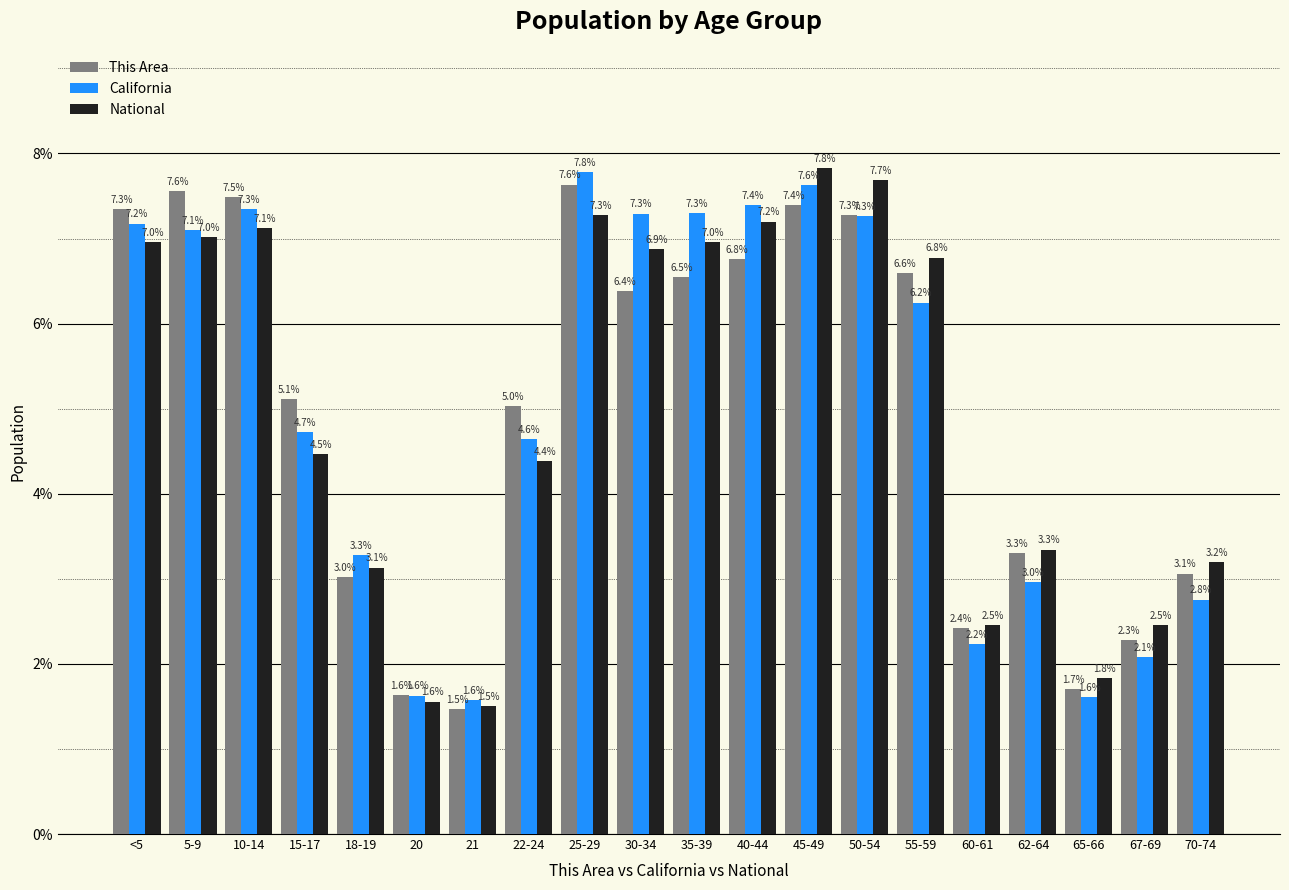

Reading right to left, list all the values displayed in this chart.

This Area: 70-74=3.1	67-69=2.3	65-66=1.7	62-64=3.3	60-61=2.4	55-59=6.6	50-54=7.3	45-49=7.4	40-44=6.8	35-39=6.5	30-34=6.4	25-29=7.6	22-24=5.0	21=1.5	20=1.6	18-19=3.0	15-17=5.1	10-14=7.5	5-9=7.6	<5=7.3
California: 70-74=2.8	67-69=2.1	65-66=1.6	62-64=3.0	60-61=2.2	55-59=6.2	50-54=7.3	45-49=7.6	40-44=7.4	35-39=7.3	30-34=7.3	25-29=7.8	22-24=4.6	21=1.6	20=1.6	18-19=3.3	15-17=4.7	10-14=7.3	5-9=7.1	<5=7.2
National: 70-74=3.2	67-69=2.5	65-66=1.8	62-64=3.3	60-61=2.5	55-59=6.8	50-54=7.7	45-49=7.8	40-44=7.2	35-39=7.0	30-34=6.9	25-29=7.3	22-24=4.4	21=1.5	20=1.6	18-19=3.1	15-17=4.5	10-14=7.1	5-9=7.0	<5=7.0